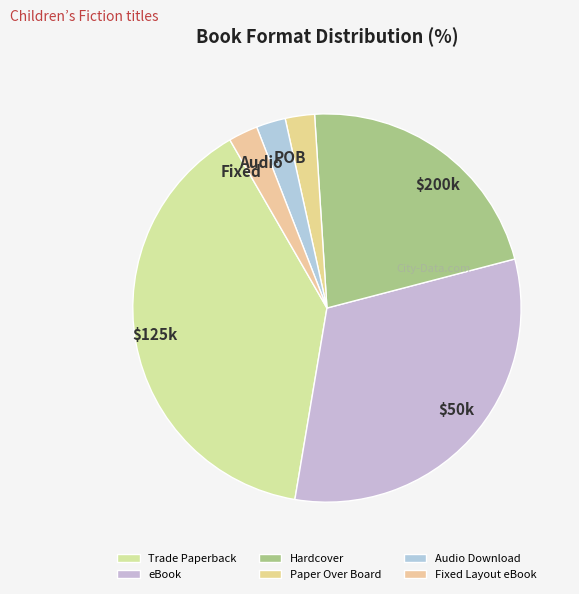

To the nearest percent, what is the combined percentage of Audio Download and eBook?

34%